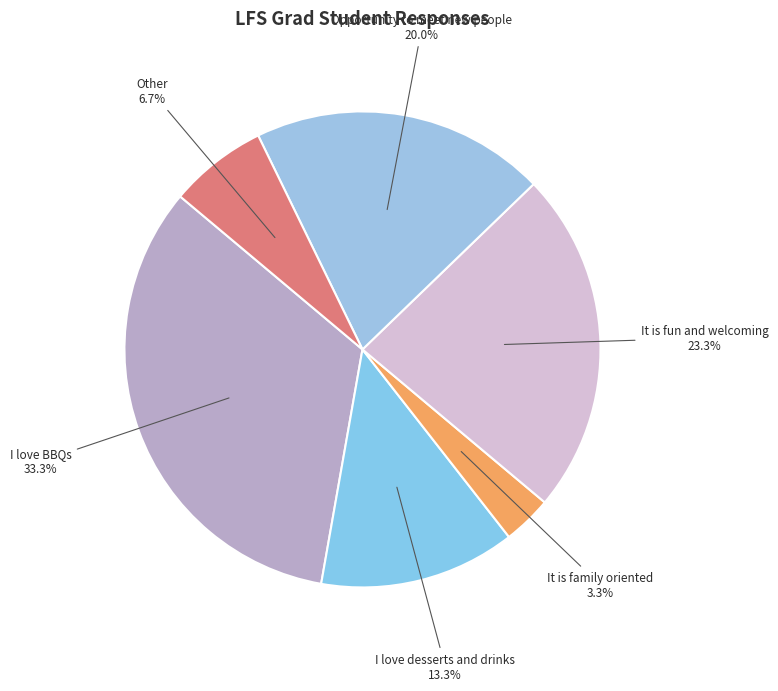

True or false: I love BBQs accounts for 41% of the total.

False